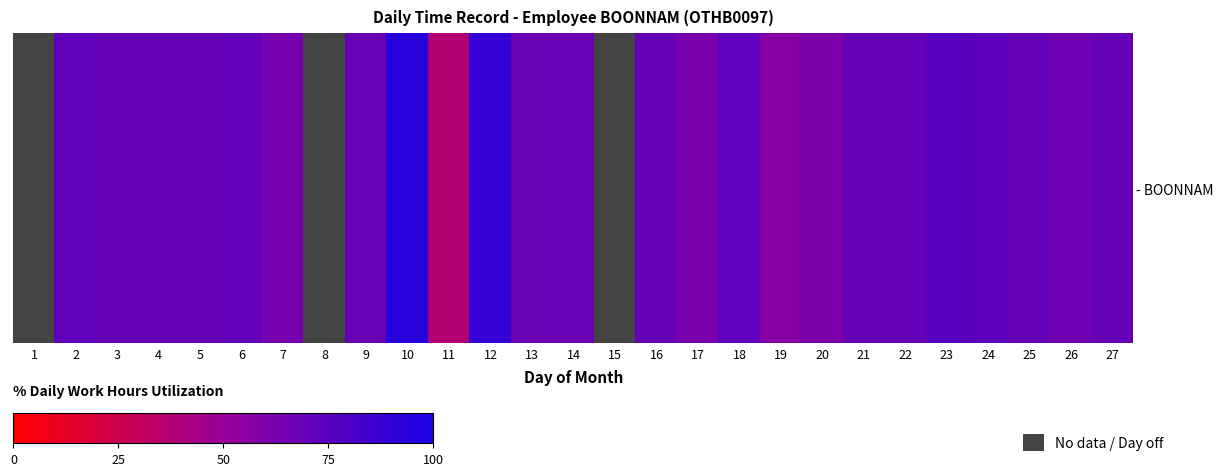

What is the sum of the values at 16 and 3?

139.9